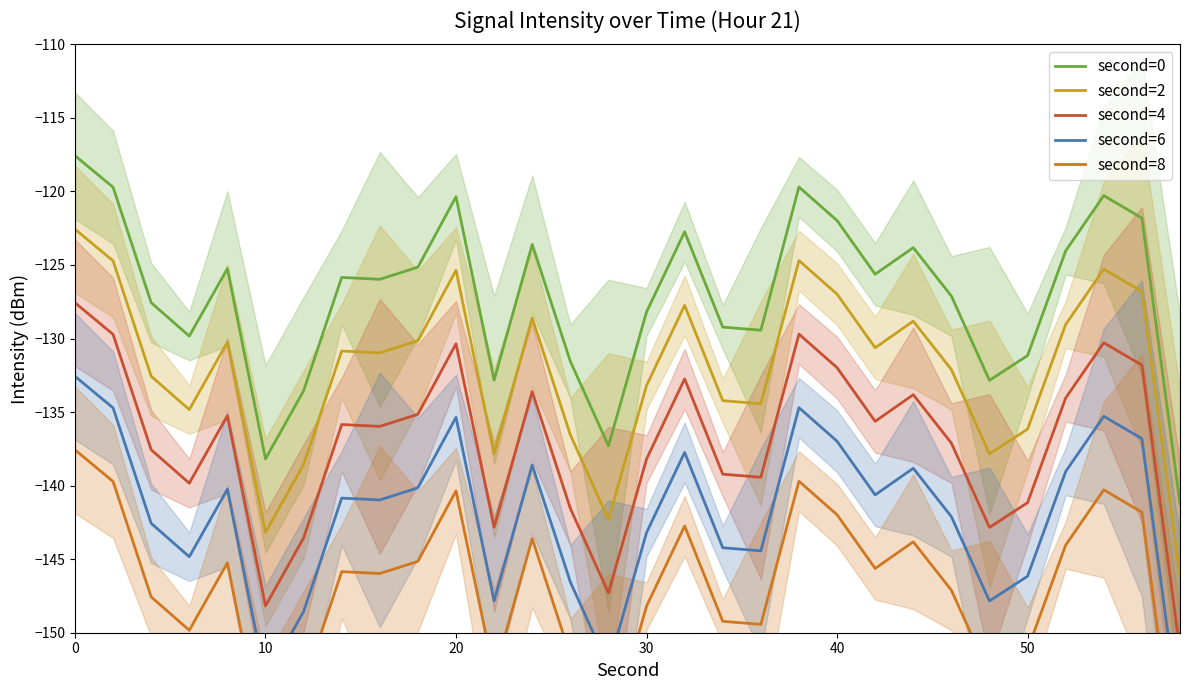

Does the chart display data point markers on the line(s)?

No